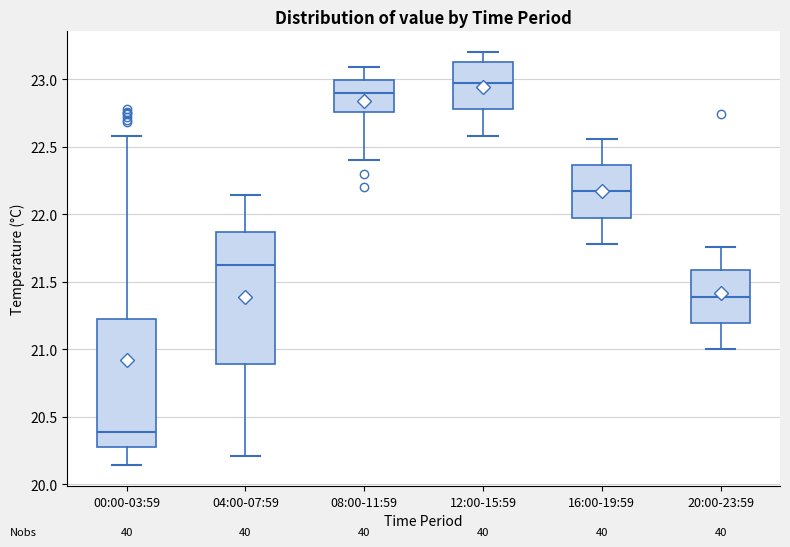

Which box's median line is the highest?

12:00-15:59